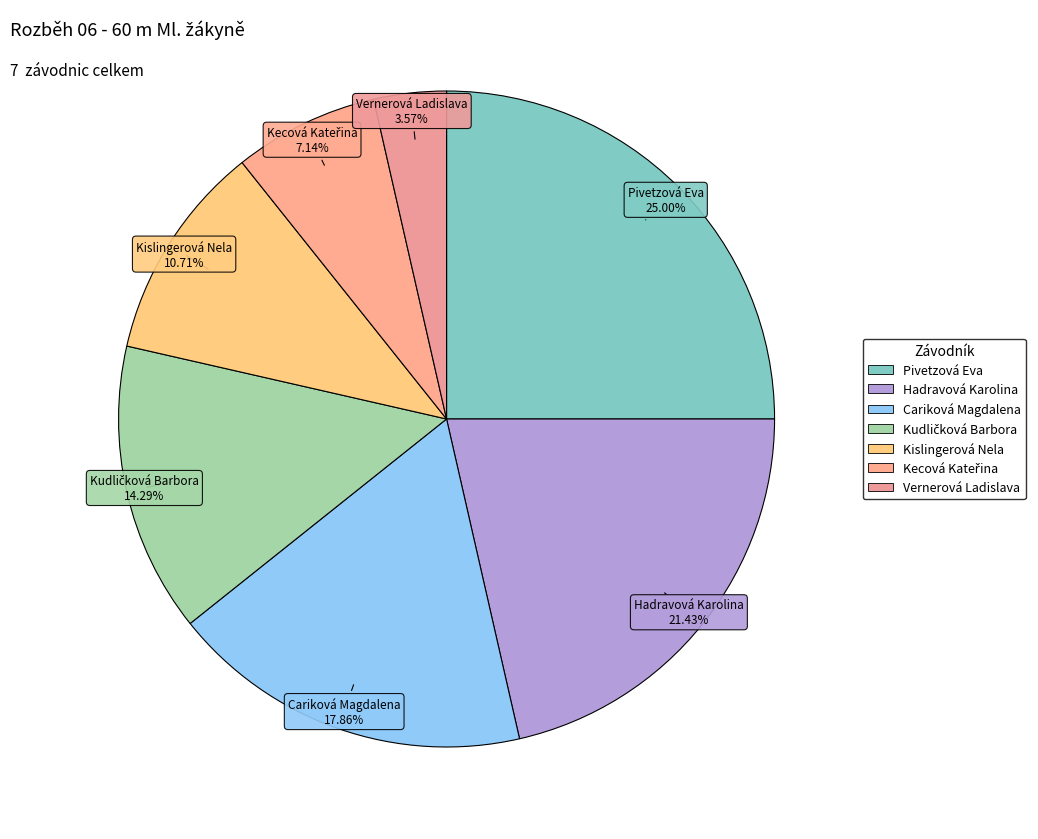

Combined, what portion of the pie is Cariková Magdalena and Hadravová Karolina?

39.3%